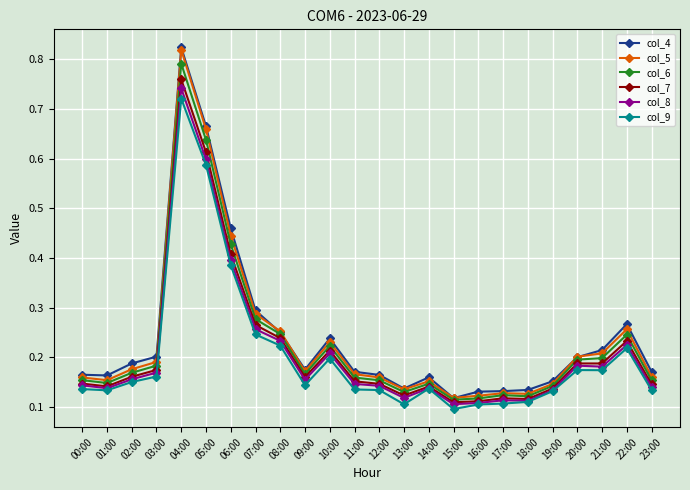

How many col_7 values are between 0 and 1?

24